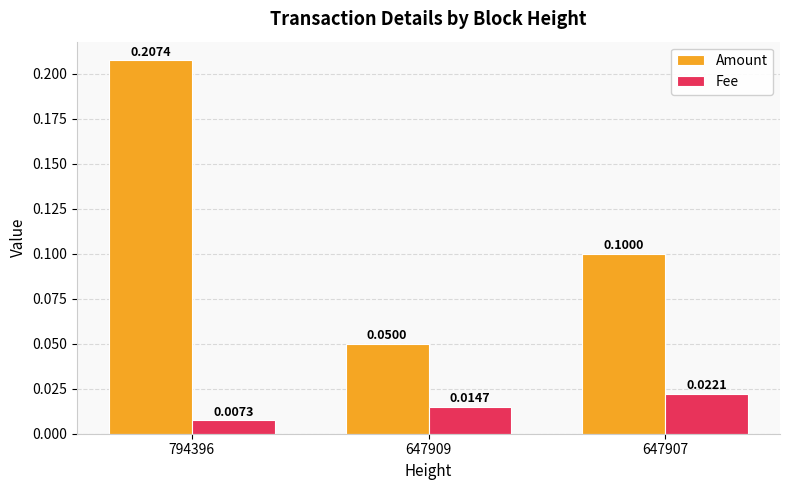

How many bars are there in total?

6